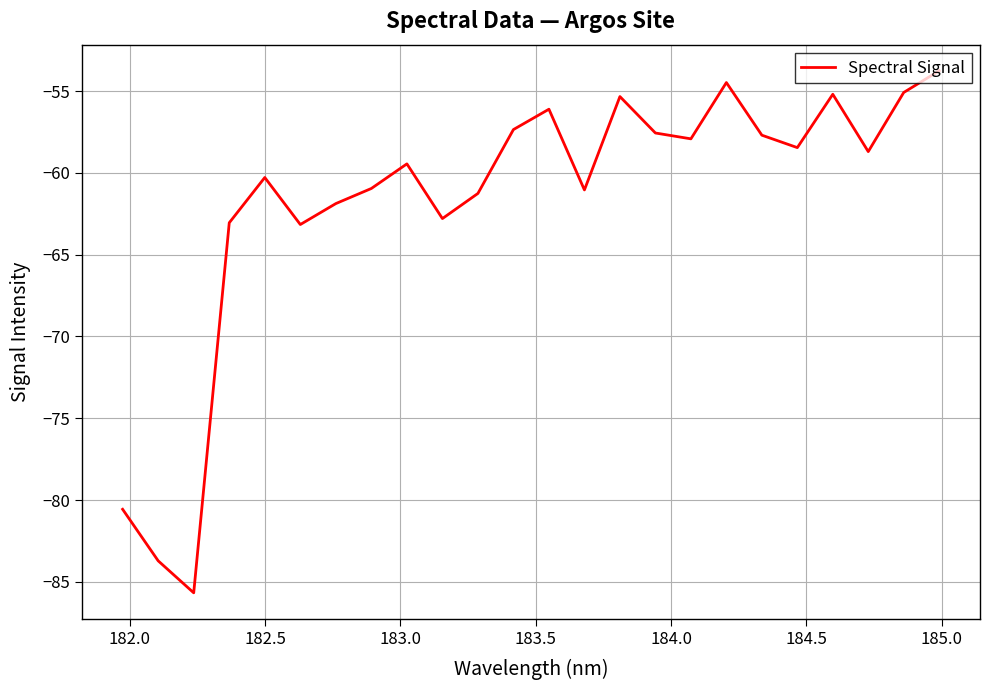

What is the smallest value displayed?

-85.7